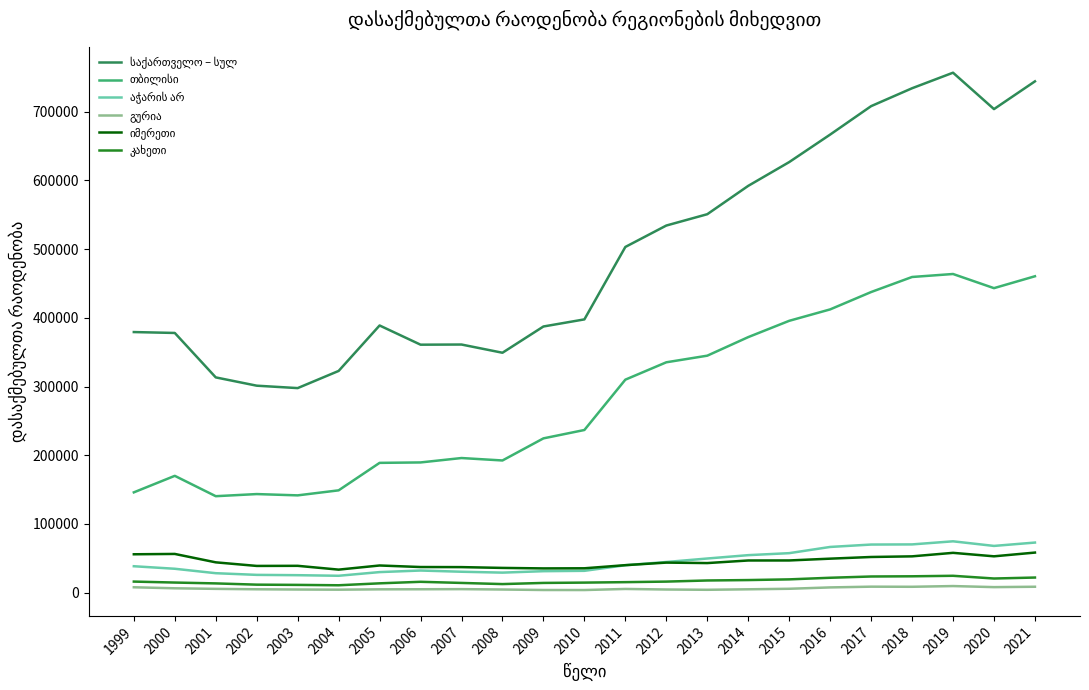

What is the greatest value displayed?

756852